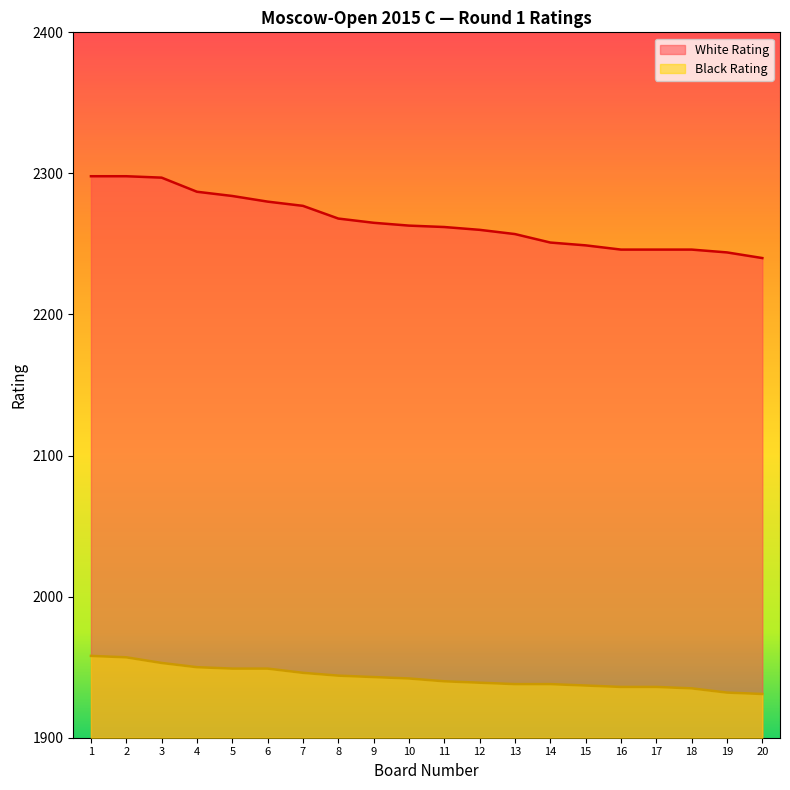

What are all the series names shown in the legend?

White Rating, Black Rating